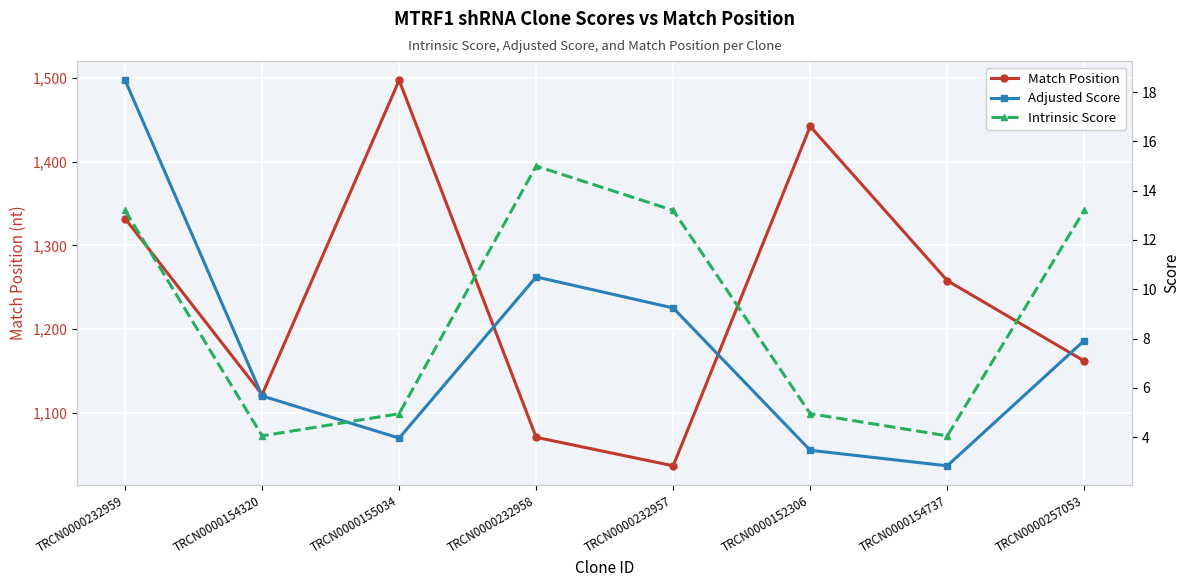

At which category is the sum across all series the highest?

TRCN0000155034